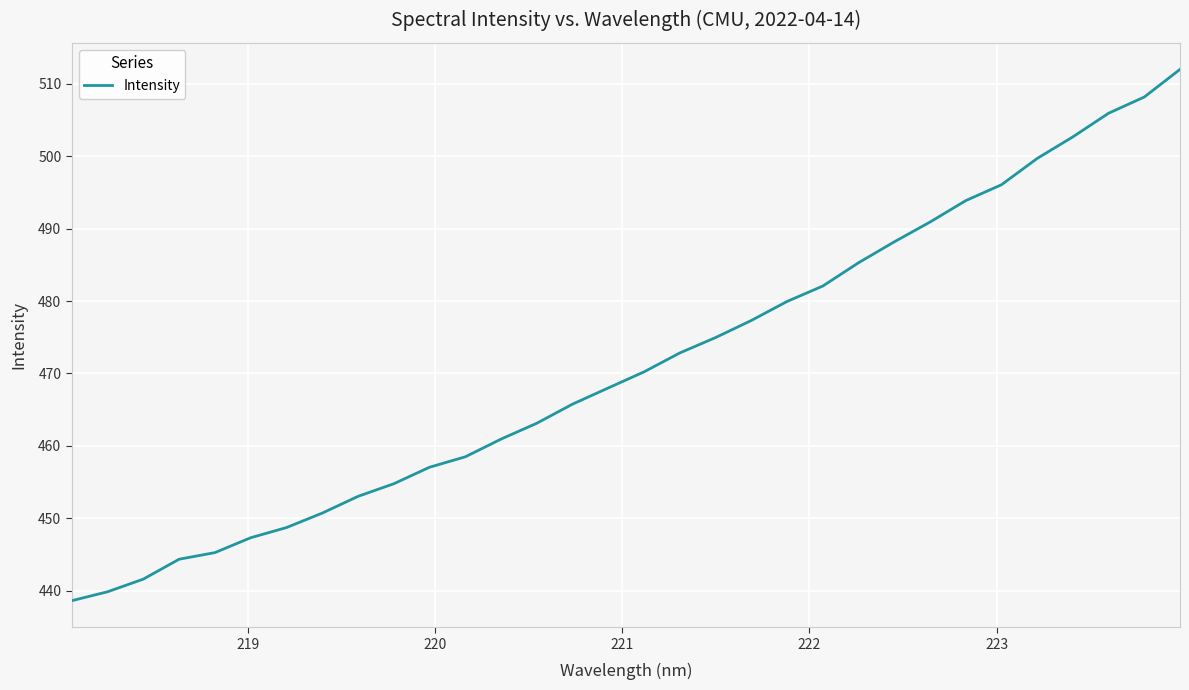

What is the maximum value shown in the chart?

512.0